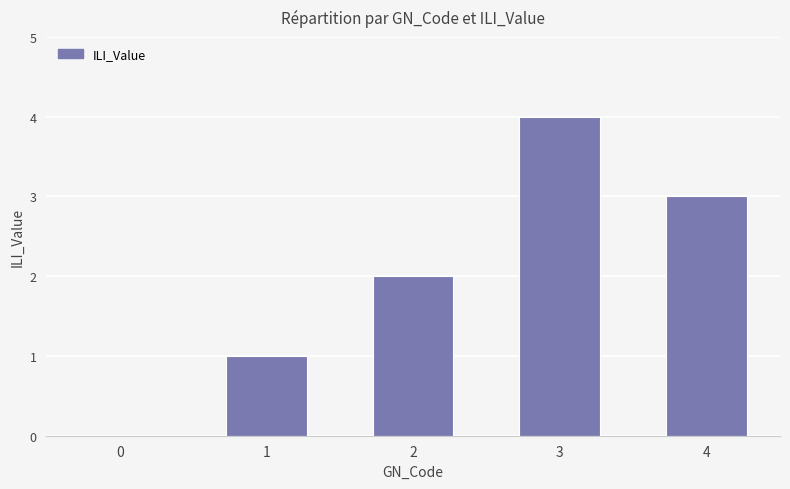

Which label corresponds to the largest value in the chart?

3